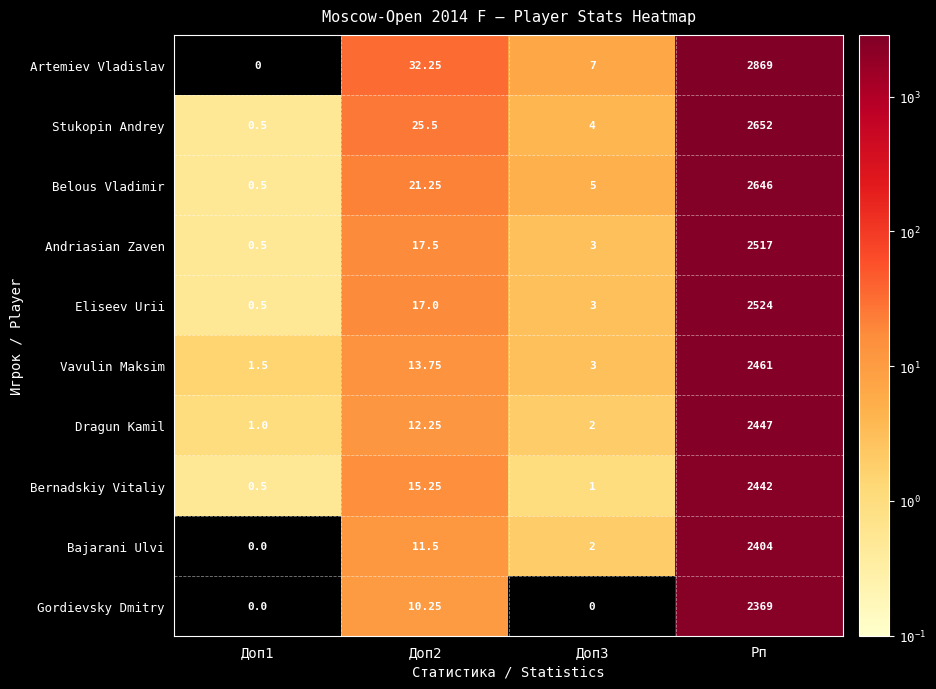

Which category has the highest value in the Dragun Kamil series?

Рп